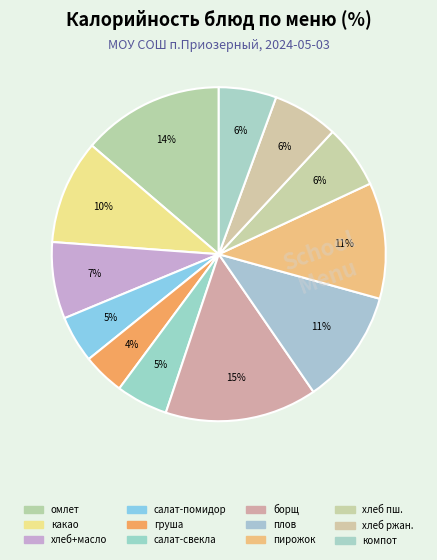

How many slices are in this pie chart?

12